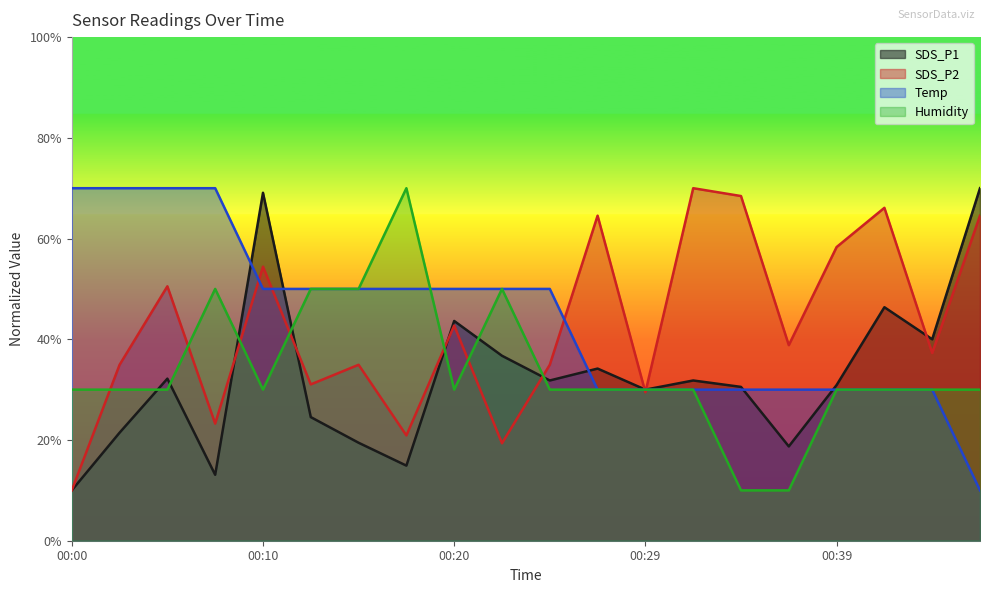

True or false: SDS_P2 has a value of 103.0 at 00:34.

False